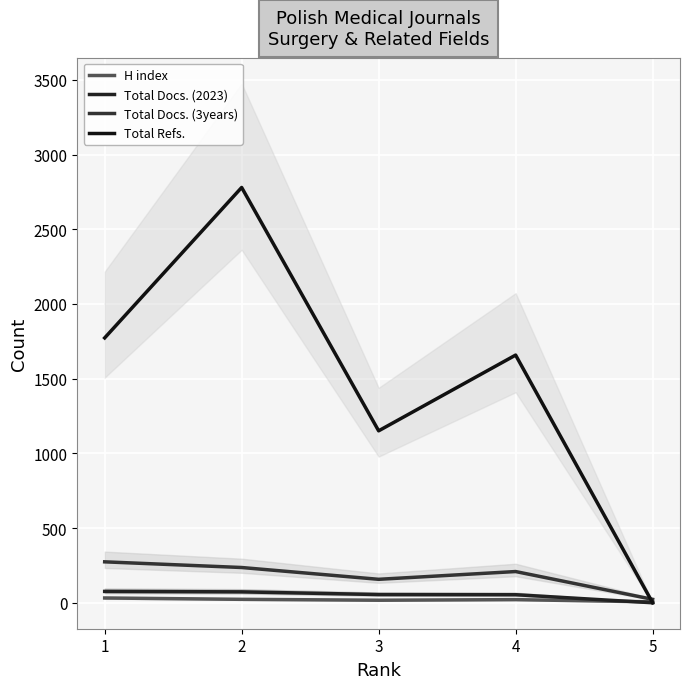

The value of H index at 4 is 21. True or false?

True